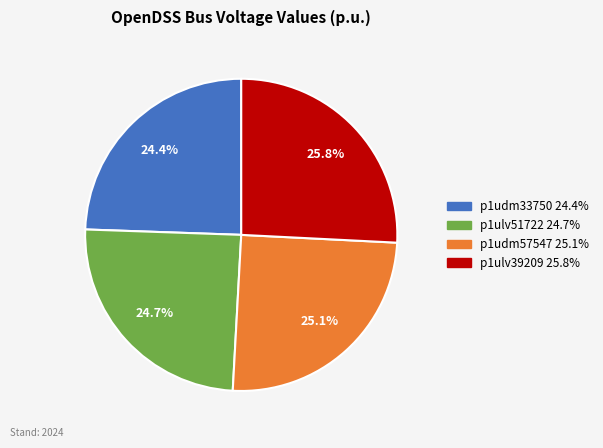

Is p1udm33750 the majority of the pie?

No